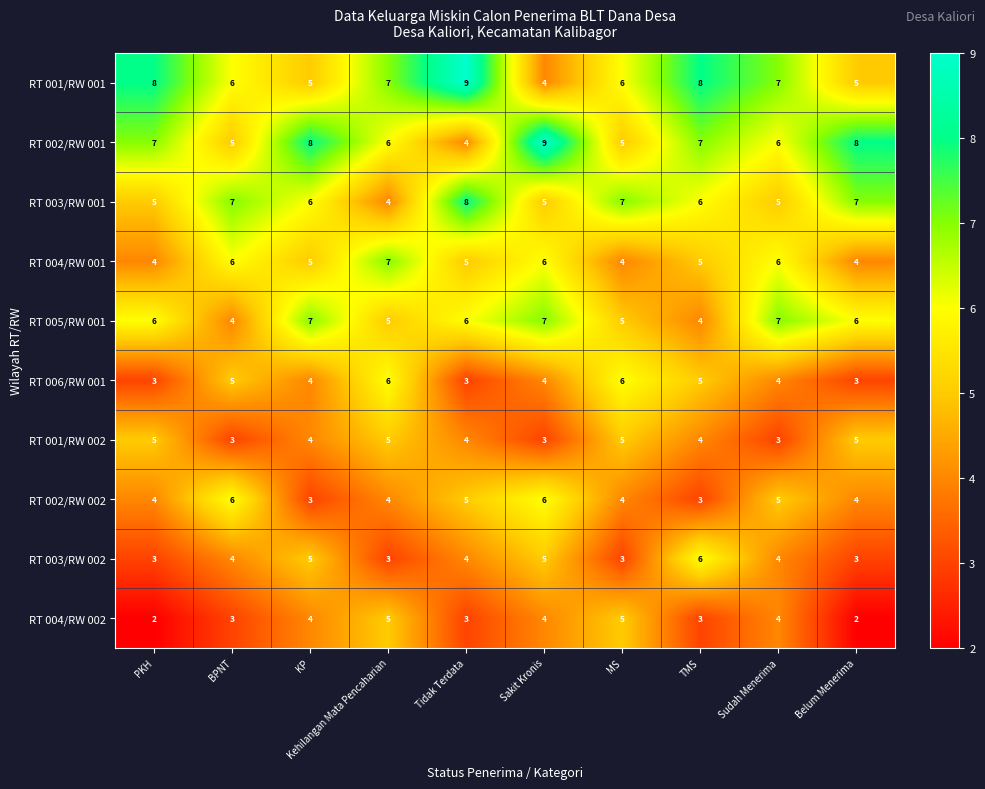

How many RT 003/RW 001 values are between 5 and 7?

8